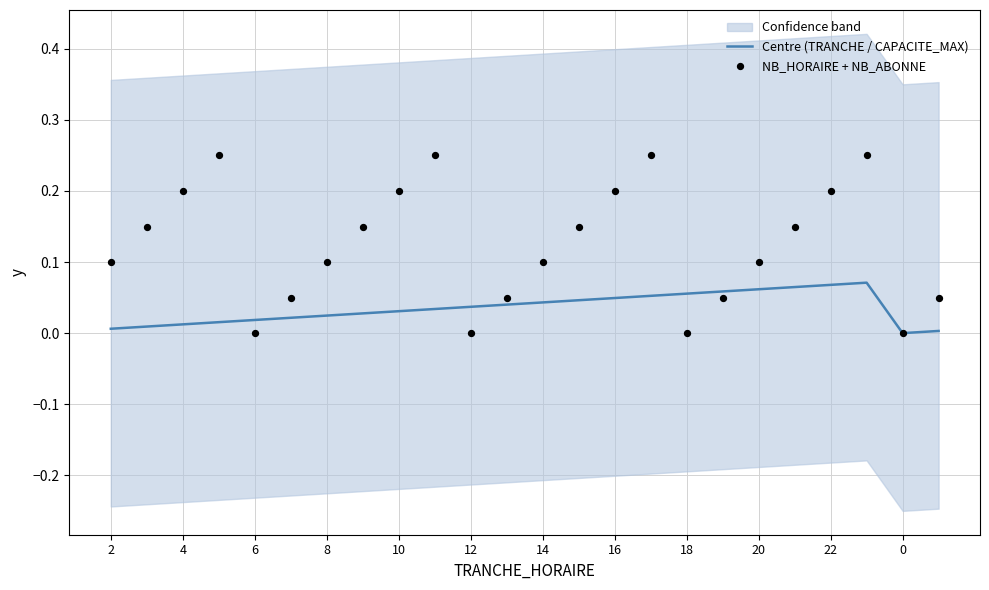

Which series has the largest Y range (max minus min)?

NB_HORAIRE + NB_ABONNE